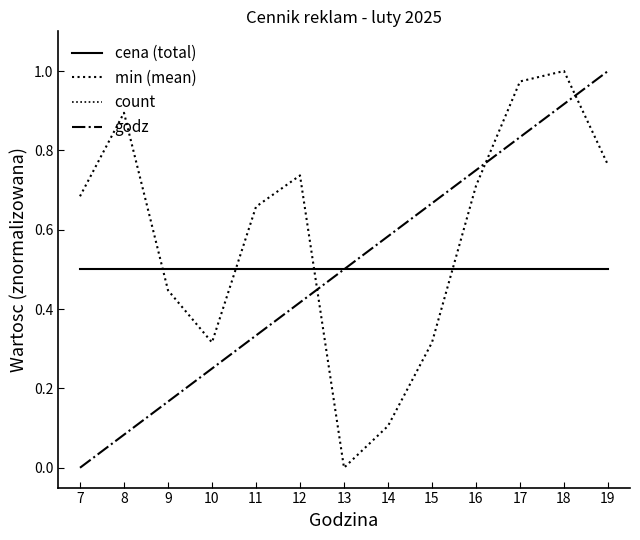

The cena (total) series shows 0.2 at 11. True or false?

False